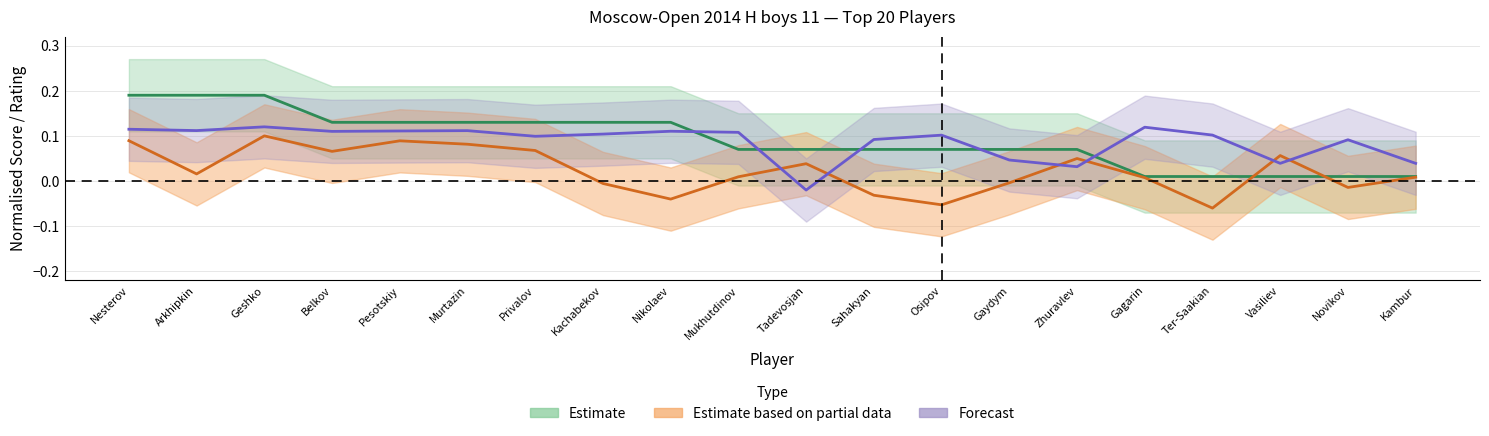

What is the total value across all series at Ter-Saakian?

0.1